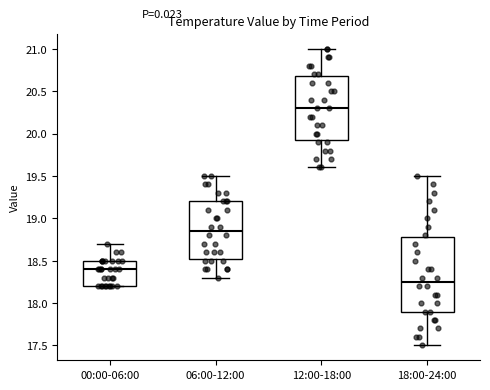

Which box's median line is the highest?

12:00-18:00